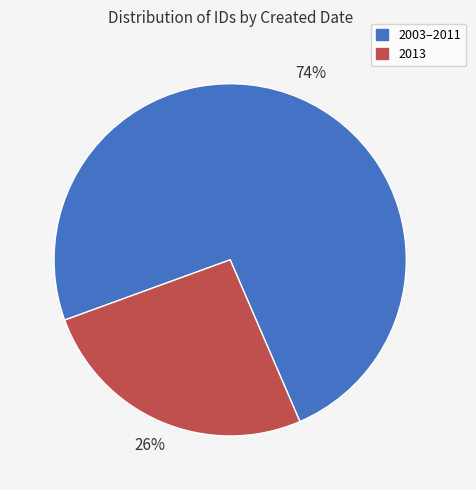

To the nearest percent, what is the average slice percentage?

50%